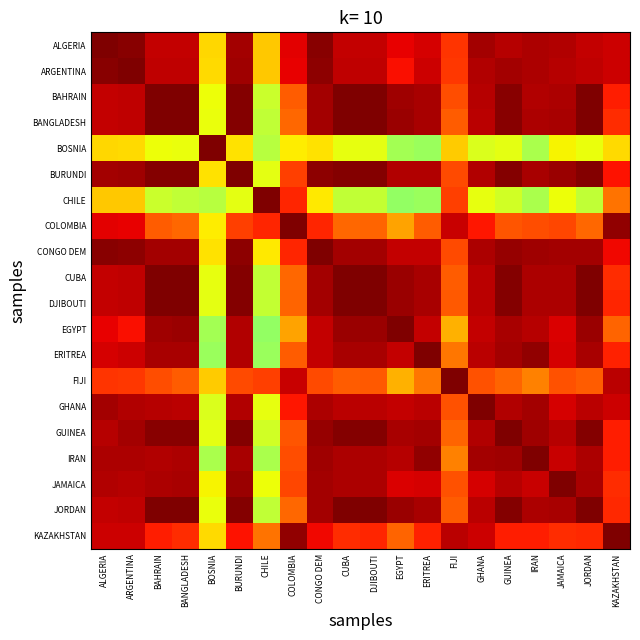

What is the difference between the highest and lowest values at BAHRAIN?

0.8